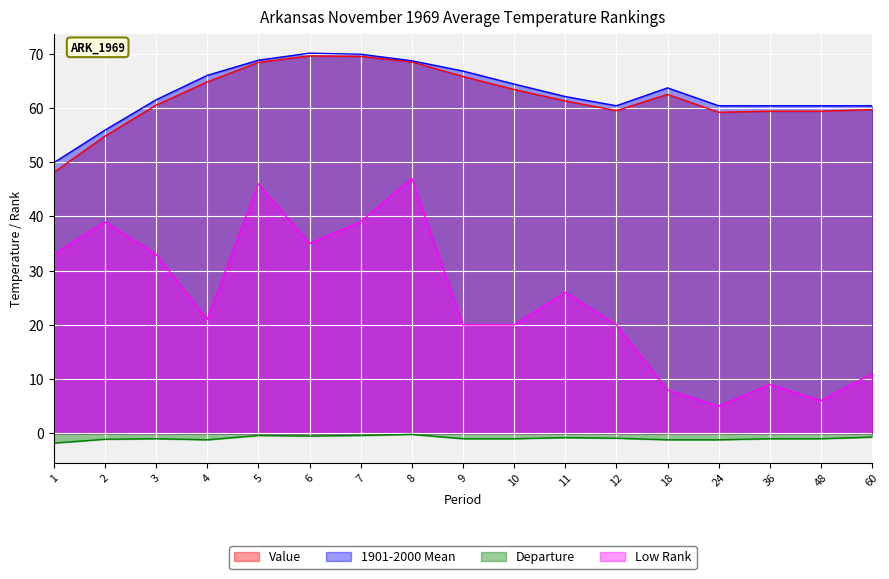

How many lines are shown in the chart?

4